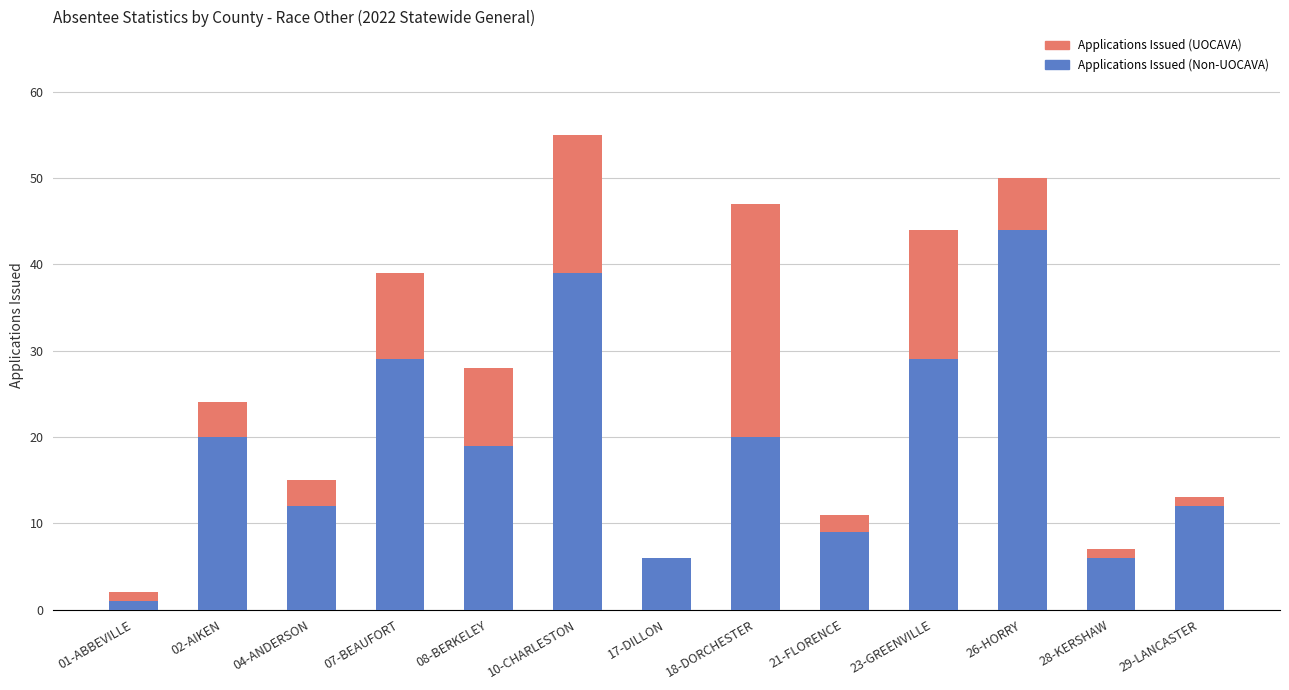

At which label does Applications Issued (Non-UOCAVA) reach its peak?

26-HORRY